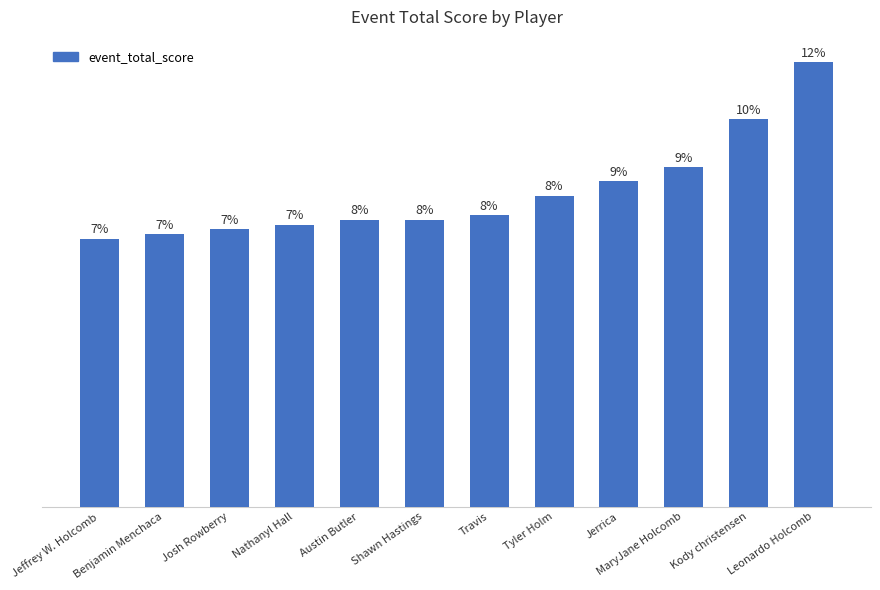

The chart shows a value of 58 at Josh Rowberry. True or false?

True